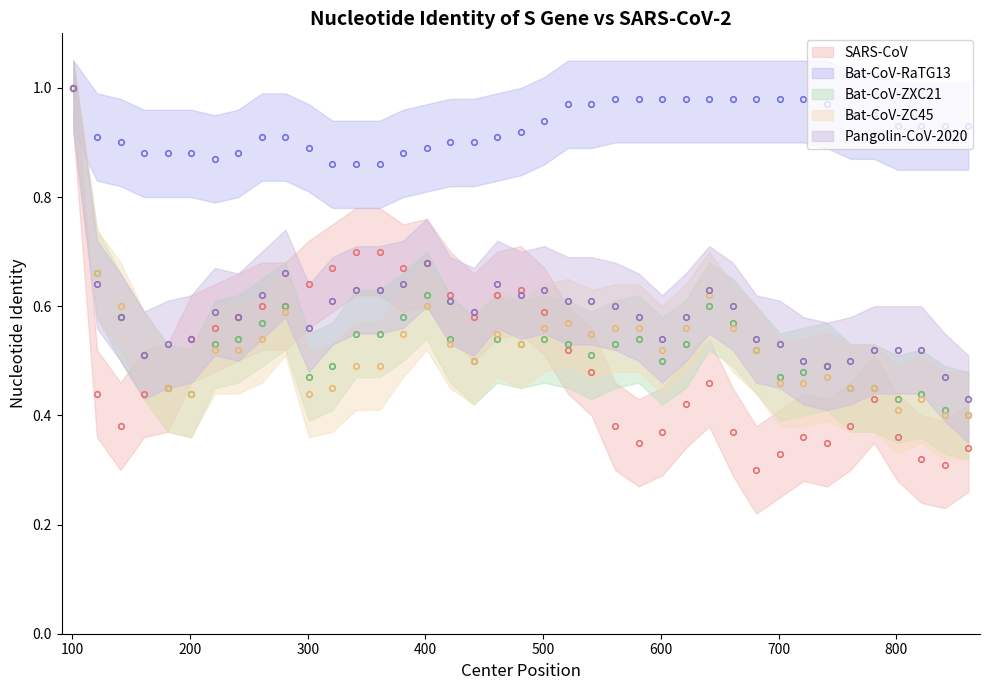

True or false: Bat-CoV-RaTG13 and Pangolin-CoV-2020 intersect in this chart.

False